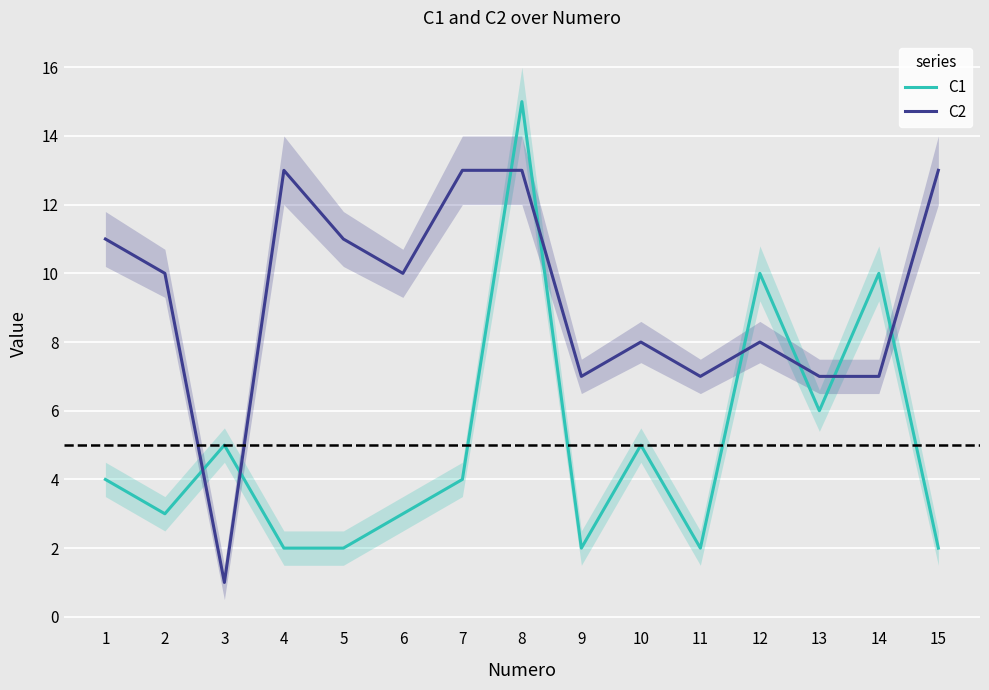

At which category does C2 reach its first local peak?

4